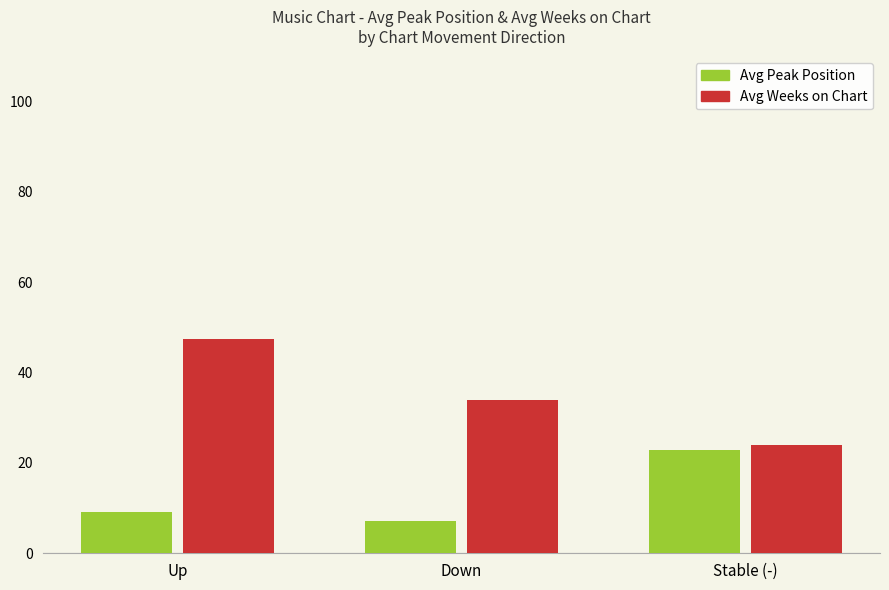

At how many categories does at least one series exceed 20?

3